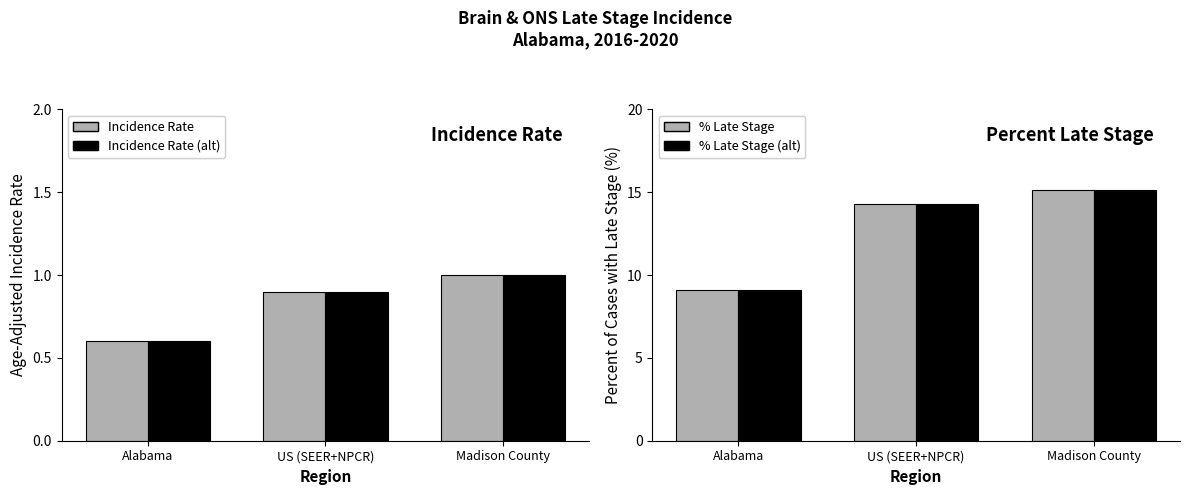

What position from the right is US (SEER+NPCR)?

2